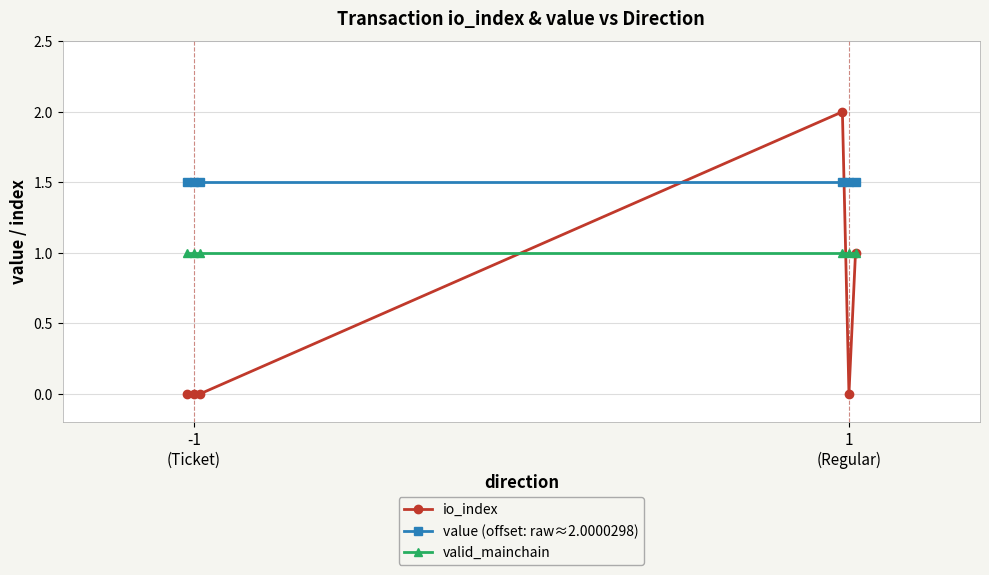

At how many categories does at least one series exceed 1?

6